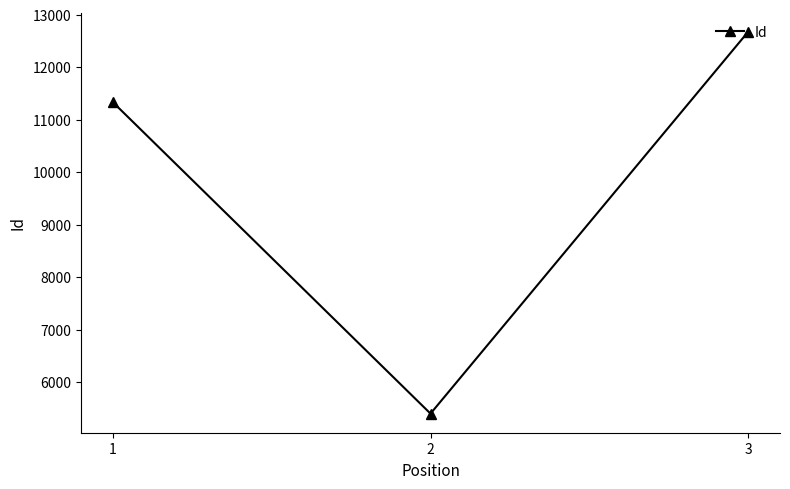

Which label corresponds to the largest value in the chart?

3